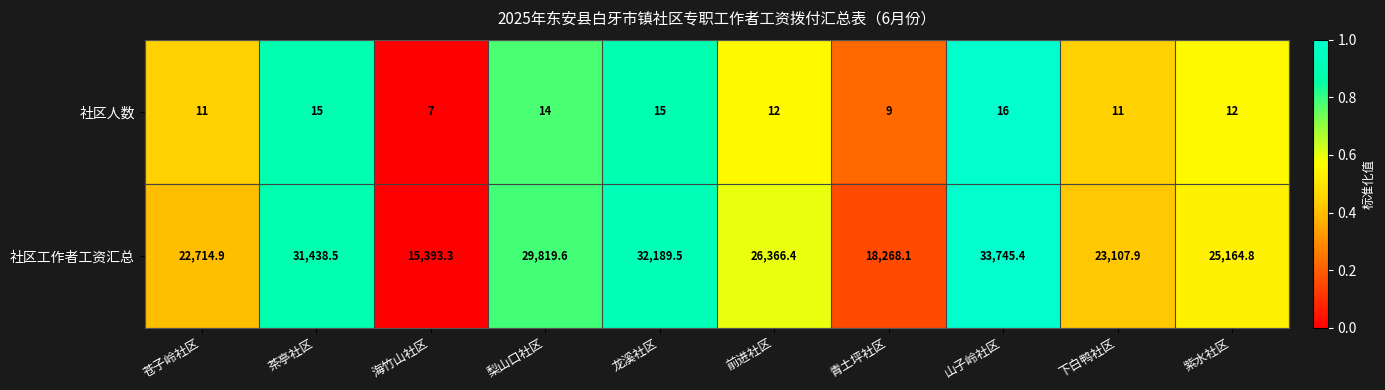

What is the difference between the maximum and second lowest values in the 社区人数 series?

7.0